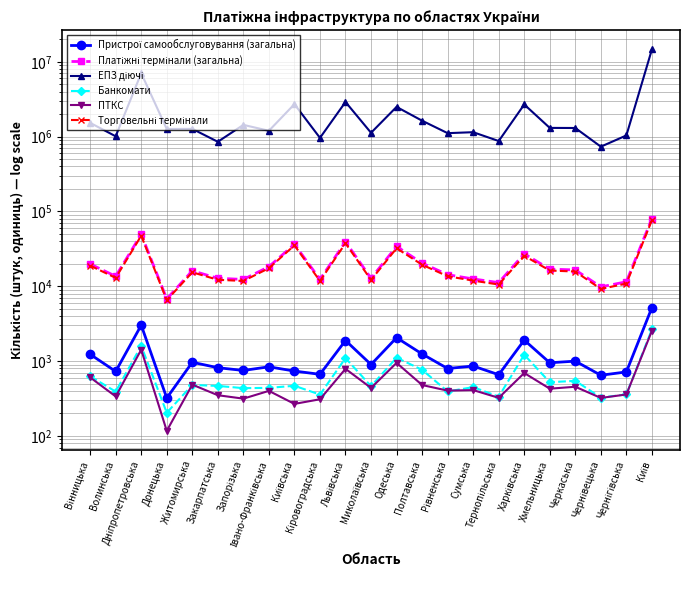

Reading left to right, extract all data points from this chart.

Пристрої самообслуговування (загальна): Вінницька=1233	Волинська=728	Дніпропетровська=3020	Донецька=321	Житомирська=965	Закарпатська=816	Запорізька=750	Івано-Франківська=839	Київська=736	Кіровоградська=666	Львівська=1885	Миколаївська=900	Одеська=2056	Полтавська=1245	Рівненська=796	Сумська=859	Тернопільська=658	Харківська=1908	Хмельницька=950	Черкаська=999	Чернівецька=647	Чернігівська=717	Київ=5192
Платіжні термінали (загальна): Вінницька=19834	Волинська=13590	Дніпропетровська=49512	Донецька=6785	Житомирська=16096	Закарпатська=12788	Запорізька=12341	Івано-Франківська=18278	Київська=36448	Кіровоградська=12353	Львівська=39367	Миколаївська=12777	Одеська=34103	Полтавська=20387	Рівненська=14282	Сумська=12532	Тернопільська=11196	Харківська=27167	Хмельницька=16951	Черкаська=16525	Чернівецька=9815	Чернігівська=11482	Київ=80393
ЕПЗ діючі: Вінницька=1526784	Волинська=1009791	Дніпропетровська=7037039	Донецька=1264182	Житомирська=1268306	Закарпатська=853067	Запорізька=1434590	Івано-Франківська=1196285	Київська=2715543	Кіровоградська=961487	Львівська=2902337	Миколаївська=1124730	Одеська=2494472	Полтавська=1631364	Рівненська=1111918	Сумська=1145453	Тернопільська=872947	Харківська=2687962	Хмельницька=1307208	Черкаська=1303481	Чернівецька=733987	Чернігівська=1036456	Київ=14632221
Банкомати: Вінницька=627	Волинська=391	Дніпропетровська=1598	Донецька=204	Житомирська=480	Закарпатська=466	Запорізька=435	Івано-Франківська=439	Київська=468	Кіровоградська=357	Львівська=1097	Миколаївська=462	Одеська=1109	Полтавська=766	Рівненська=393	Сумська=449	Тернопільська=335	Харківська=1215	Хмельницька=522	Черкаська=545	Чернівецька=325	Чернігівська=359	Київ=2654
ПТКС: Вінницька=606	Волинська=337	Дніпропетровська=1422	Донецька=117	Житомирська=485	Закарпатська=350	Запорізька=315	Івано-Франківська=400	Київська=268	Кіровоградська=309	Львівська=788	Миколаївська=438	Одеська=947	Полтавська=479	Рівненська=403	Сумська=410	Тернопільська=323	Харківська=693	Хмельницька=428	Черкаська=454	Чернівецька=322	Чернігівська=358	Київ=2538
Торговельні термінали: Вінницька=18882	Волинська=12953	Дніпропетровська=47351	Донецька=6533	Житомирська=15380	Закарпатська=12212	Запорізька=11770	Івано-Франківська=17446	Київська=35218	Кіровоградська=11777	Львівська=37587	Миколаївська=12165	Одеська=32201	Полтавська=19397	Рівненська=13611	Сумська=11894	Тернопільська=10551	Харківська=25568	Хмельницька=16228	Черкаська=15730	Чернівецька=9219	Чернігівська=10856	Київ=76484